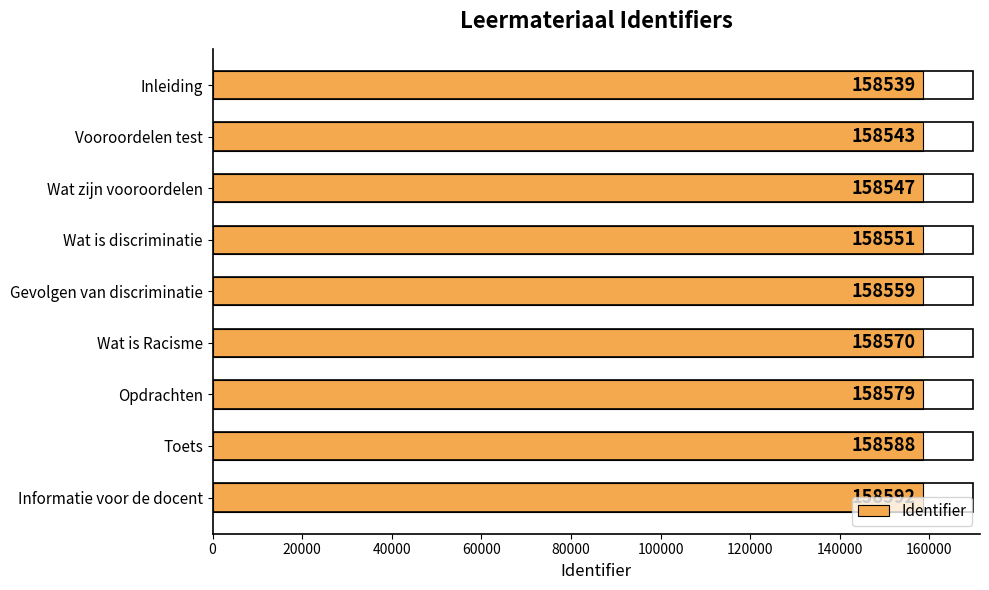

Rank the categories by value from lowest to highest.

Inleiding, Vooroordelen test, Wat zijn vooroordelen, Wat is discriminatie, Gevolgen van discriminatie, Wat is Racisme, Opdrachten, Toets, Informatie voor de docent